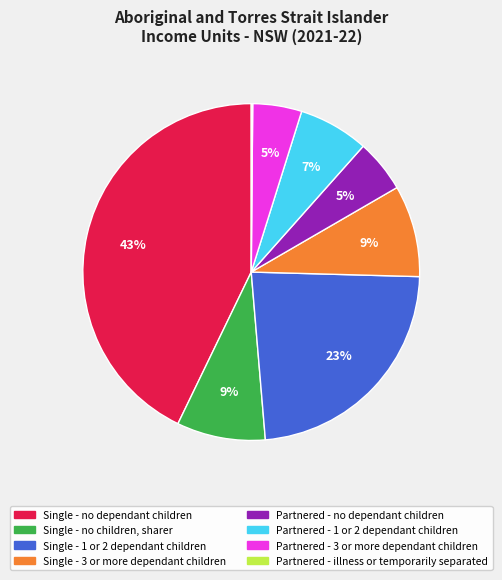

Is the sum of Partnered - 3 or more dependant children and Single - no dependant children greater than half?

No